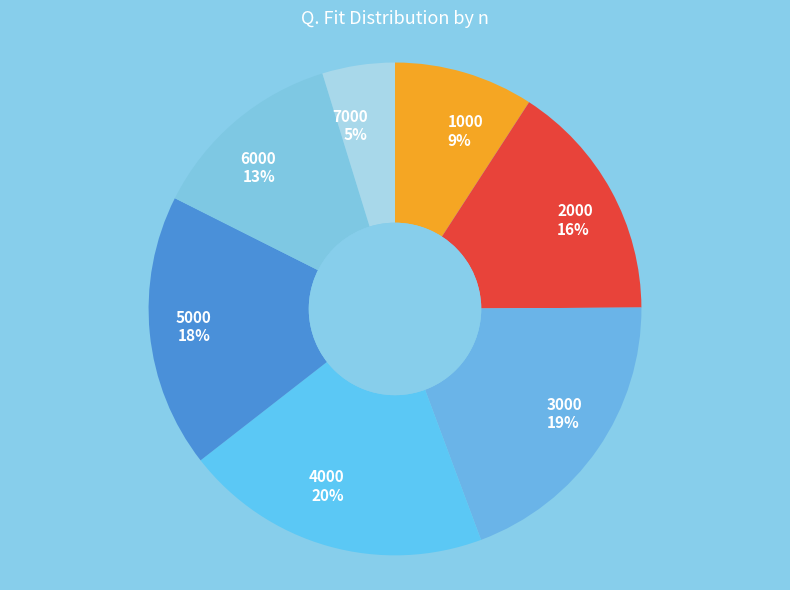

How many segments does this pie chart have?

7